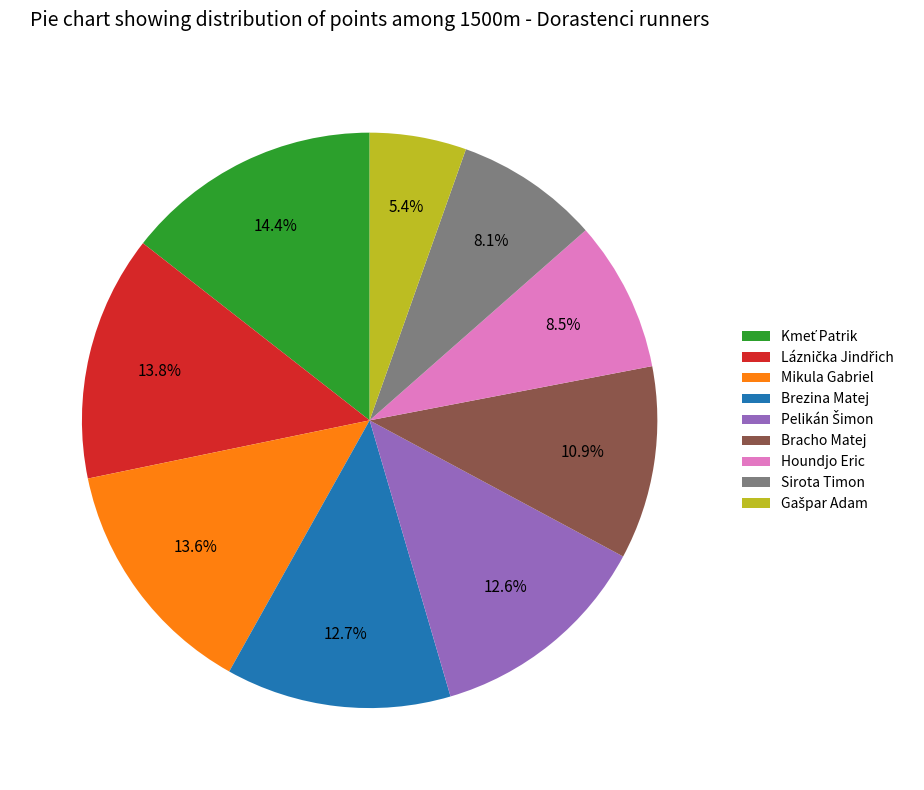

Which has a higher value, Brezina Matej or Mikula Gabriel?

Mikula Gabriel